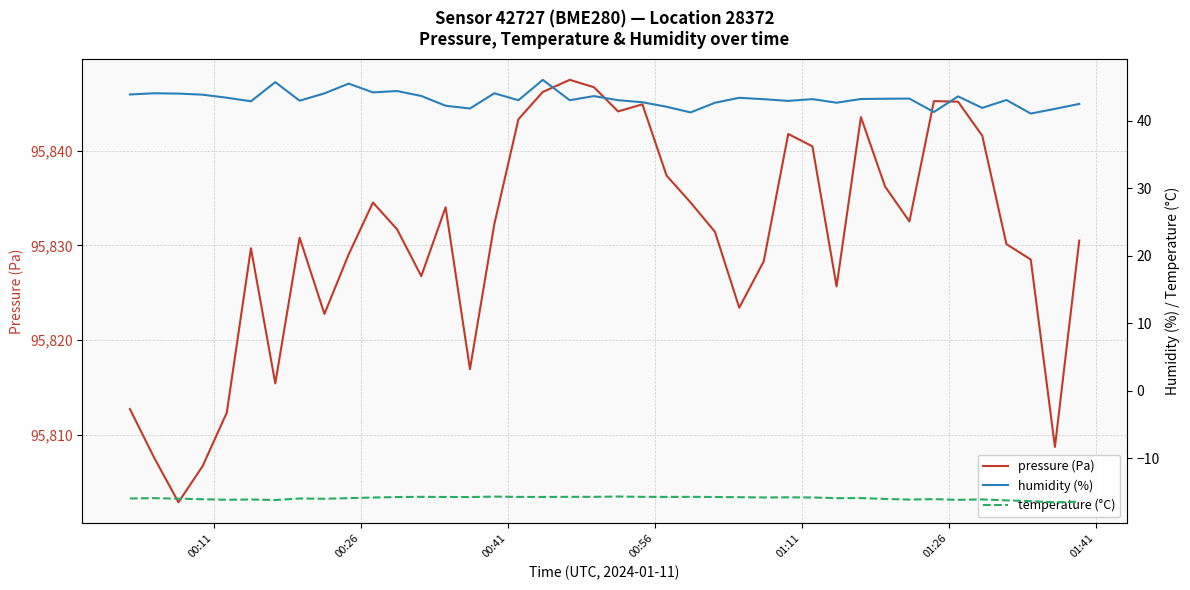

What is the minimum value for pressure (Pa)?

95802.8